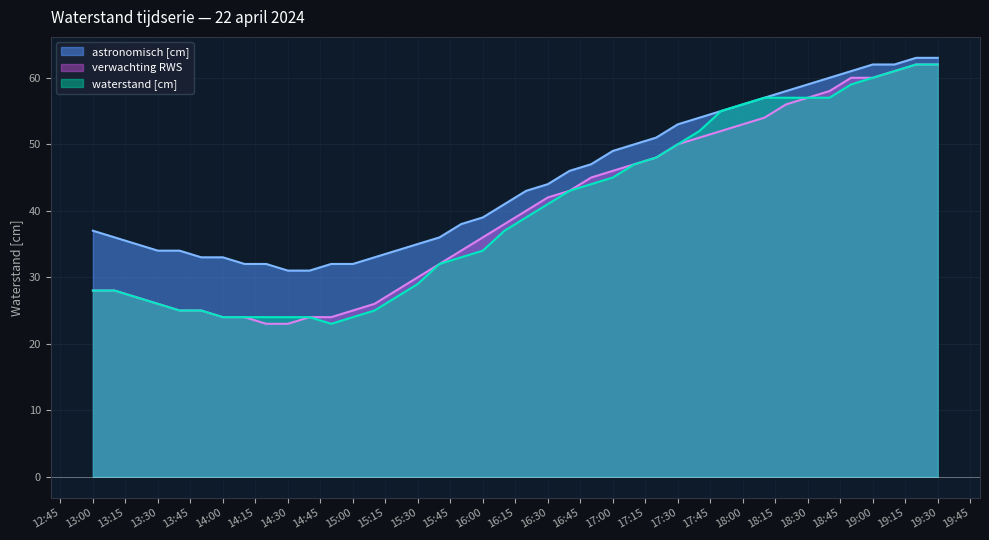

Which series changed the most between 14:30 and 15:00?

verwachting RWS